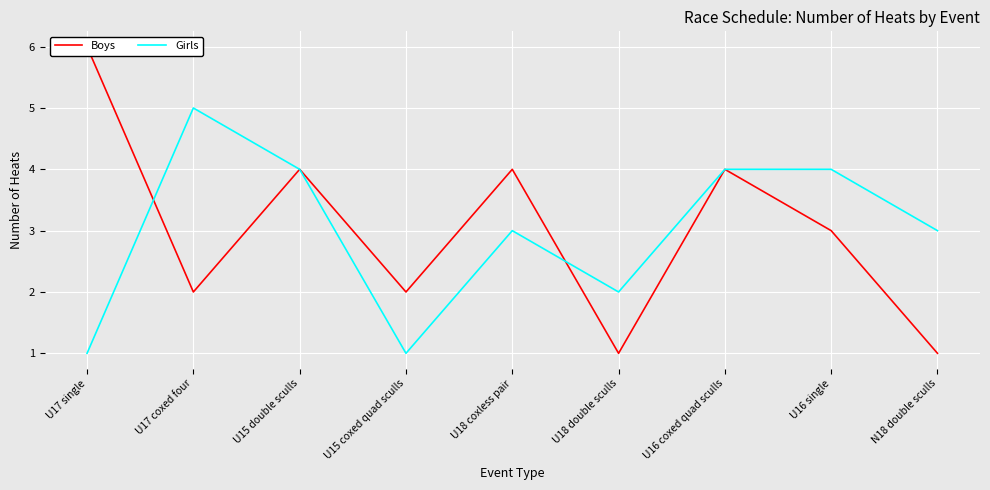

Reading left to right, transcribe all the data shown in this chart.

Boys: U17 single=6	U17 coxed four=2	U15 double sculls=4	U15 coxed quad sculls=2	U18 coxless pair=4	U18 double sculls=1	U16 coxed quad sculls=4	U16 single=3	N18 double sculls=1
Girls: U17 single=1	U17 coxed four=5	U15 double sculls=4	U15 coxed quad sculls=1	U18 coxless pair=3	U18 double sculls=2	U16 coxed quad sculls=4	U16 single=4	N18 double sculls=3